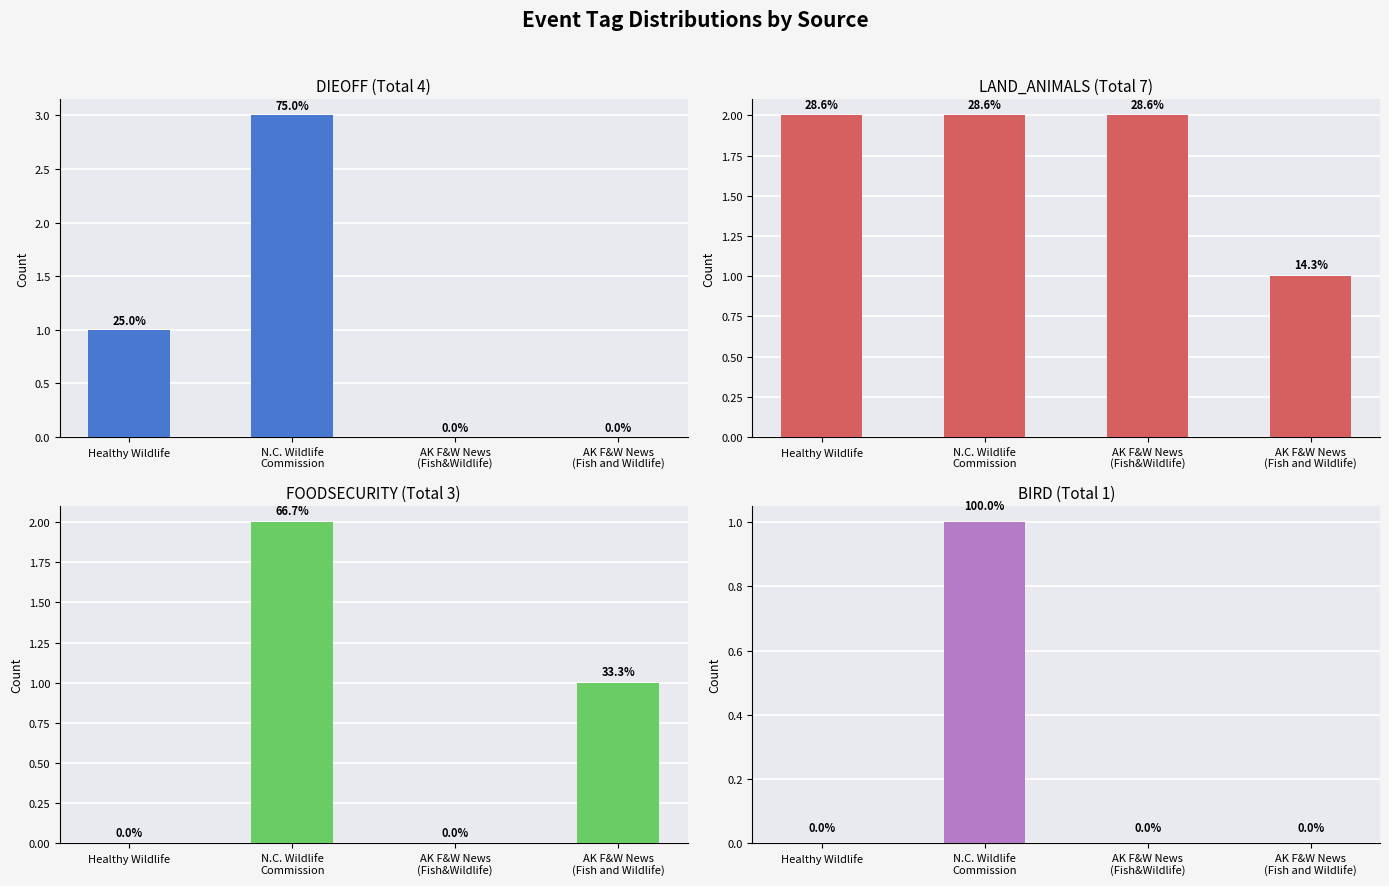

How many BIRD values are between 0 and 1?

4